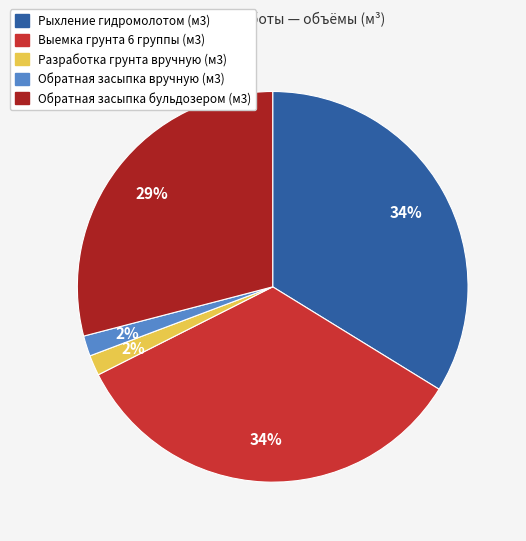

To the nearest percent, what portion does Выемка грунта 6 группы (м3) represent?

34%